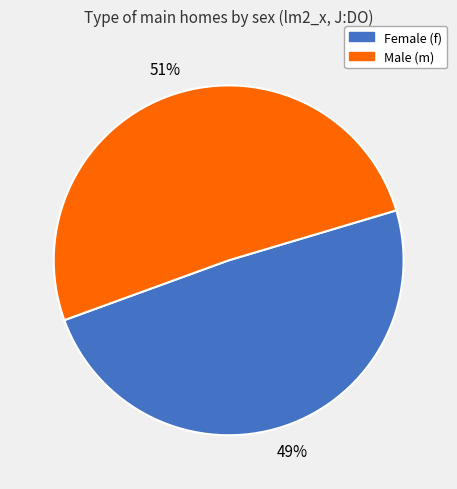

Is there any slice that represents more than half of the pie?

Yes